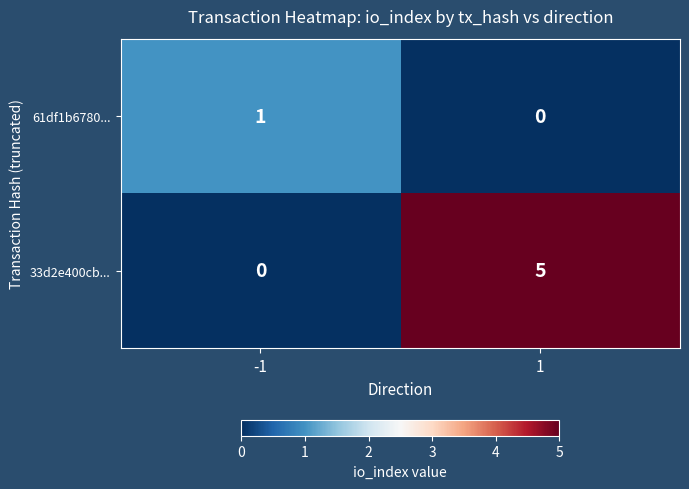

At which category is the sum across all series the highest?

1